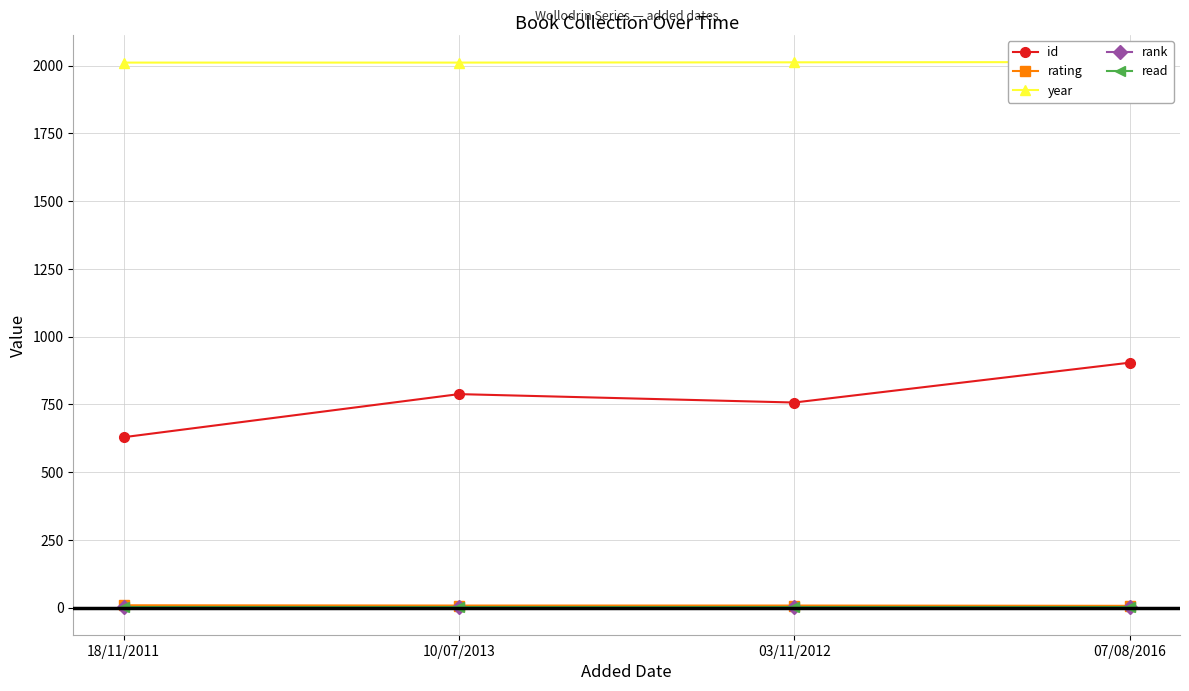

Rank the series at 03/11/2012 from highest to lowest value.

year, id, rating, rank, read